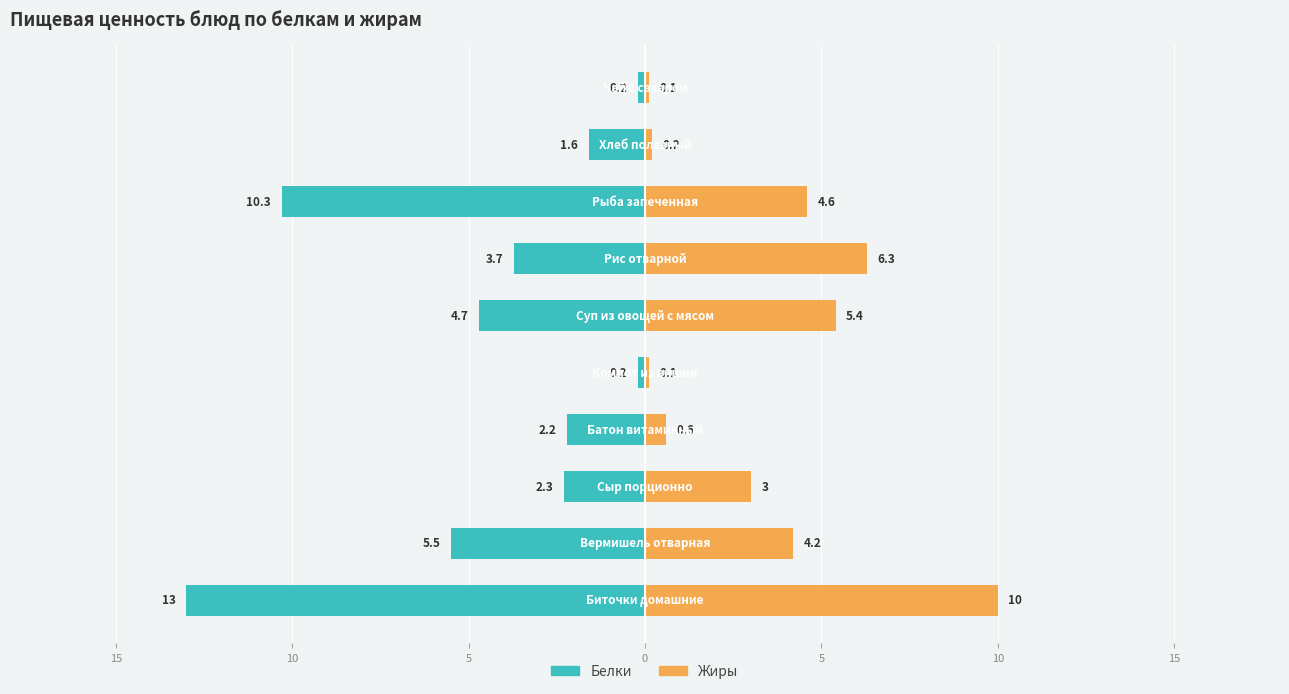

What are all the series names shown in the legend?

Белки, Жиры